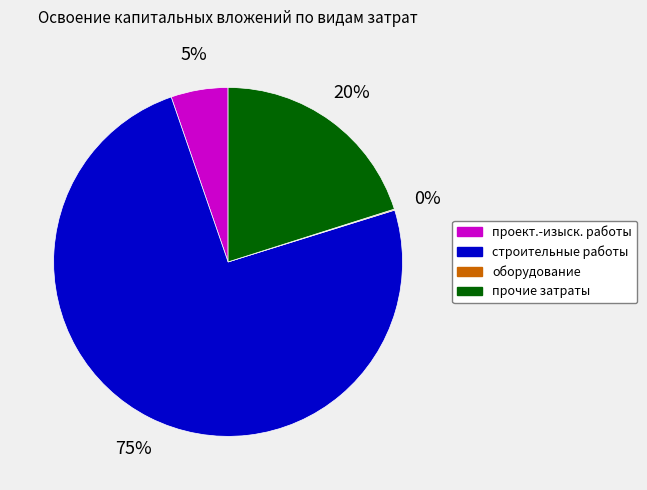

Does any single category account for the majority?

Yes